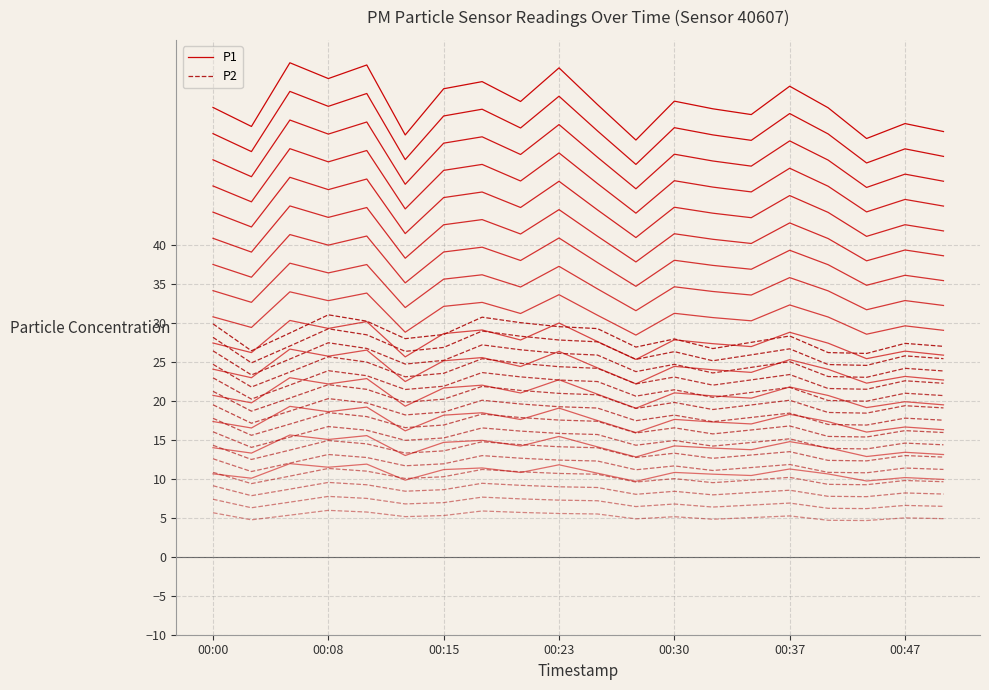

Between 00:00 and 13, which is larger?

00:00